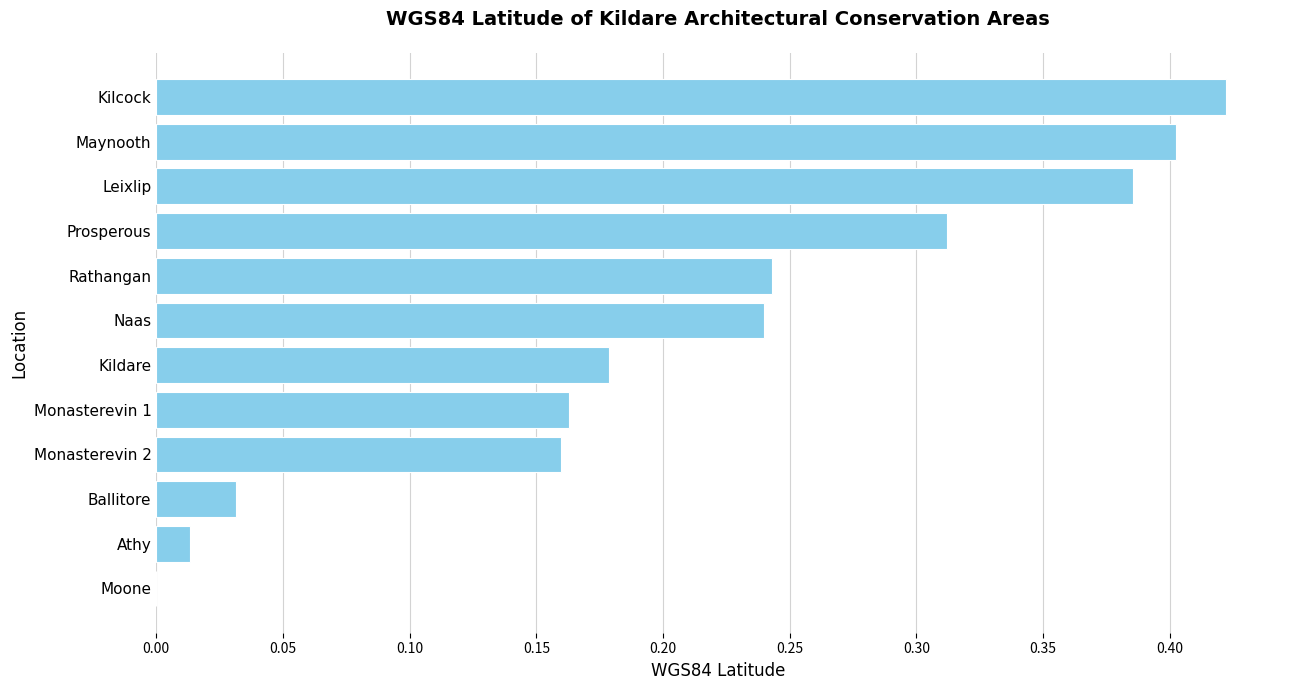

What is the sum of all values?

2.6